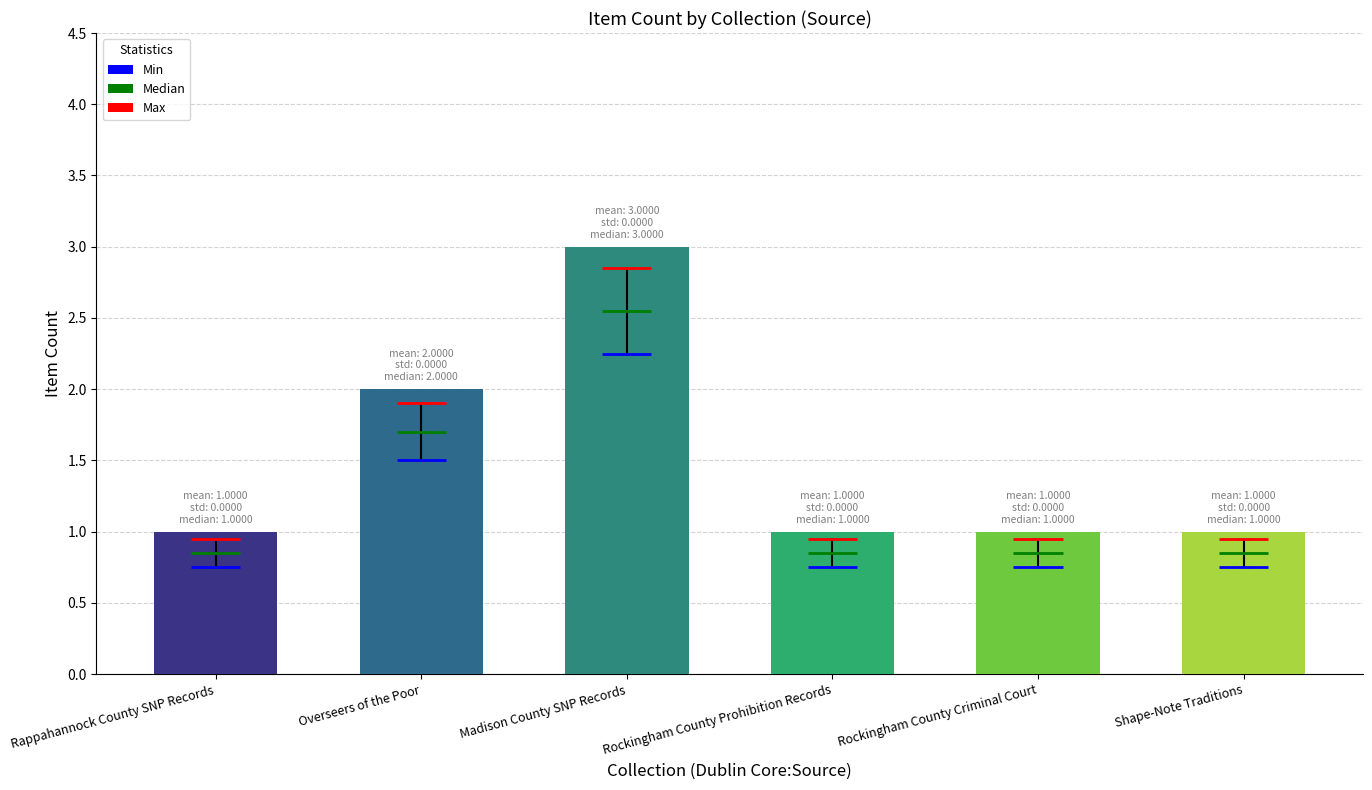

Approximately how many times larger is the value at Rockingham County Criminal Court compared to Rappahannock County SNP Records?

1.0